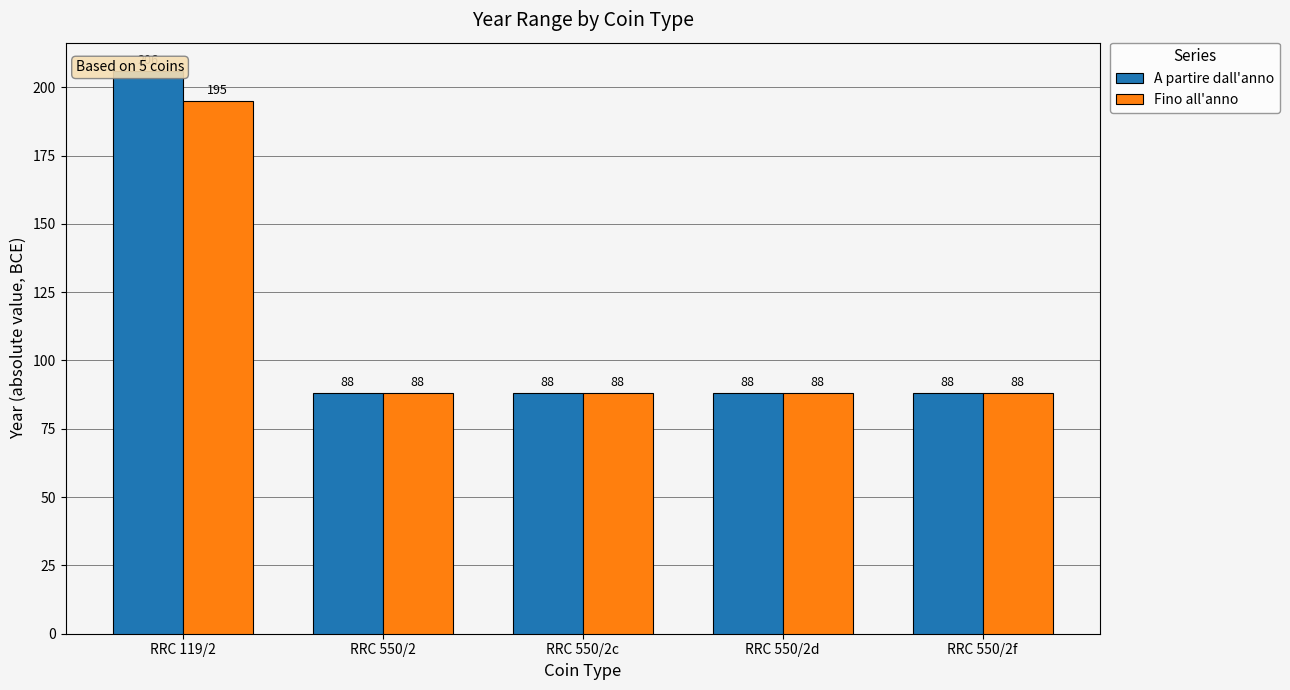

Between RRC 119/2 and RRC 550/2, which is larger?

RRC 119/2